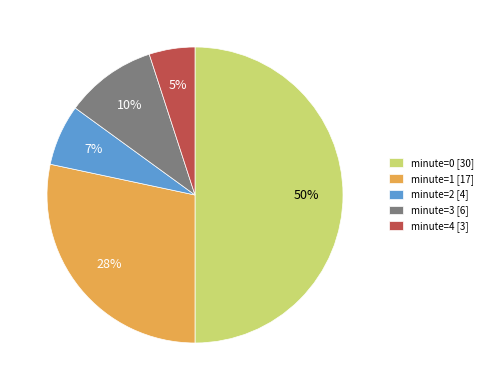

Which category has the smallest portion of the pie?

minute=4 [3]